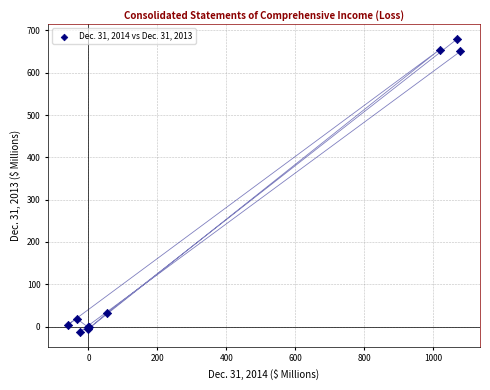

What Y value in the scatter plot is closest to 333?

31.3